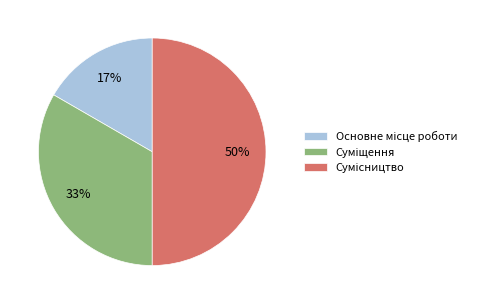

To the nearest percent, what is the average slice percentage?

33%